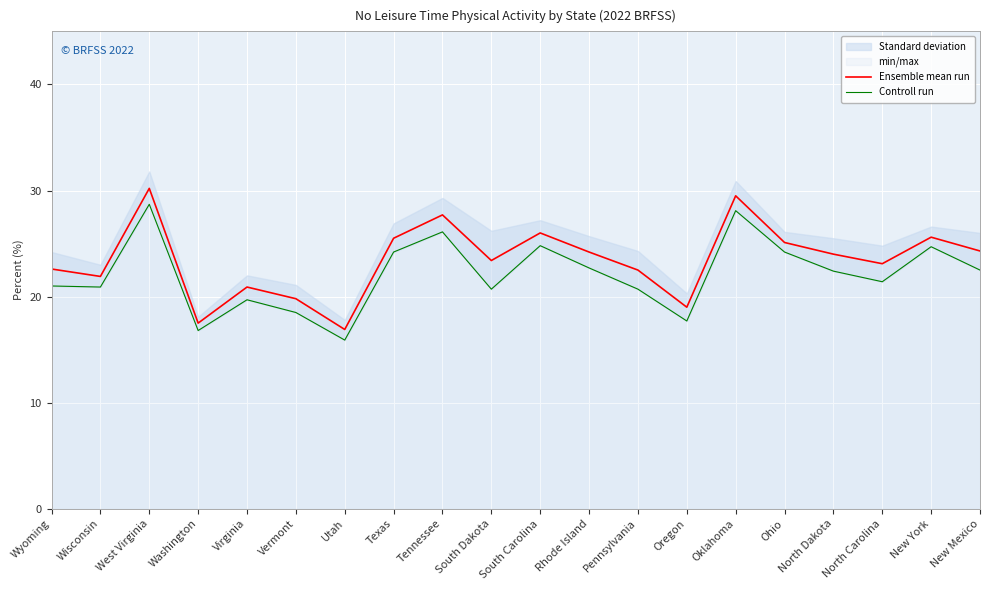

Reading left to right, what are all the values shown in this chart?

Ensemble mean run: Wyoming=22.6	Wisconsin=21.9	West Virginia=30.2	Washington=17.5	Virginia=20.9	Vermont=19.8	Utah=16.9	Texas=25.5	Tennessee=27.7	South Dakota=23.4	South Carolina=26.0	Rhode Island=24.2	Pennsylvania=22.5	Oregon=19.0	Oklahoma=29.5	Ohio=25.1	North Dakota=24.0	North Carolina=23.1	New York=25.6	New Mexico=24.3
Controll run: Wyoming=21.0	Wisconsin=20.9	West Virginia=28.7	Washington=16.8	Virginia=19.7	Vermont=18.5	Utah=15.9	Texas=24.2	Tennessee=26.1	South Dakota=20.7	South Carolina=24.8	Rhode Island=22.7	Pennsylvania=20.7	Oregon=17.7	Oklahoma=28.1	Ohio=24.2	North Dakota=22.4	North Carolina=21.4	New York=24.7	New Mexico=22.5